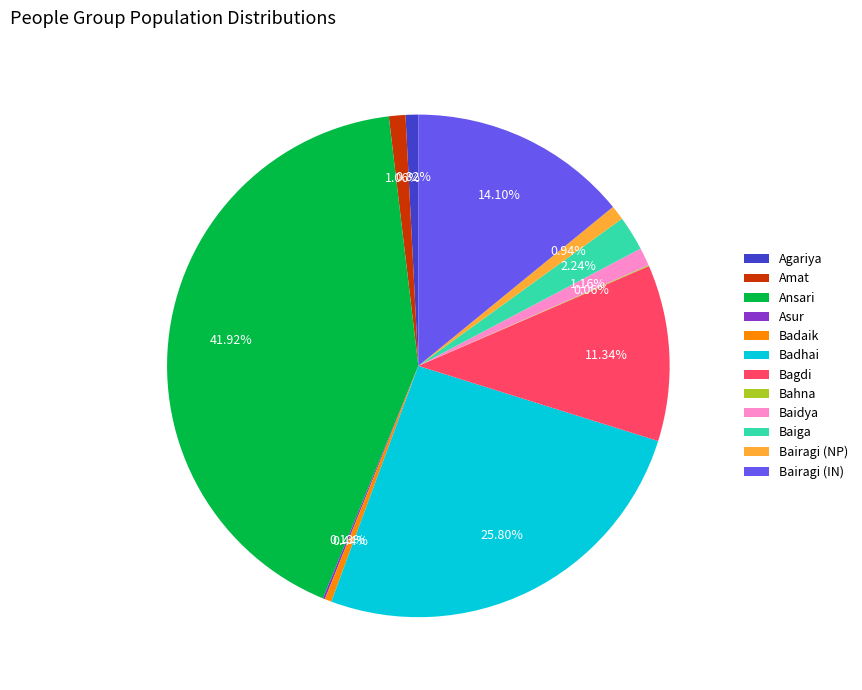

The Badaik slice represents 10% of the pie. True or false?

False